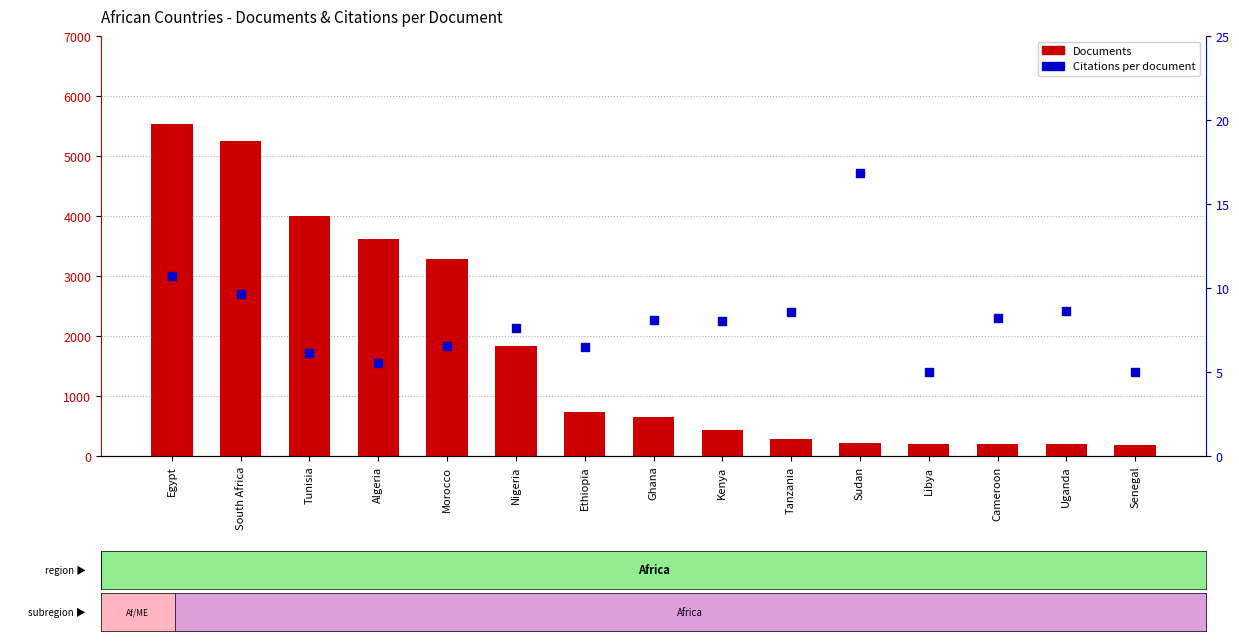

Which series reaches the maximum Y coordinate?

Documents